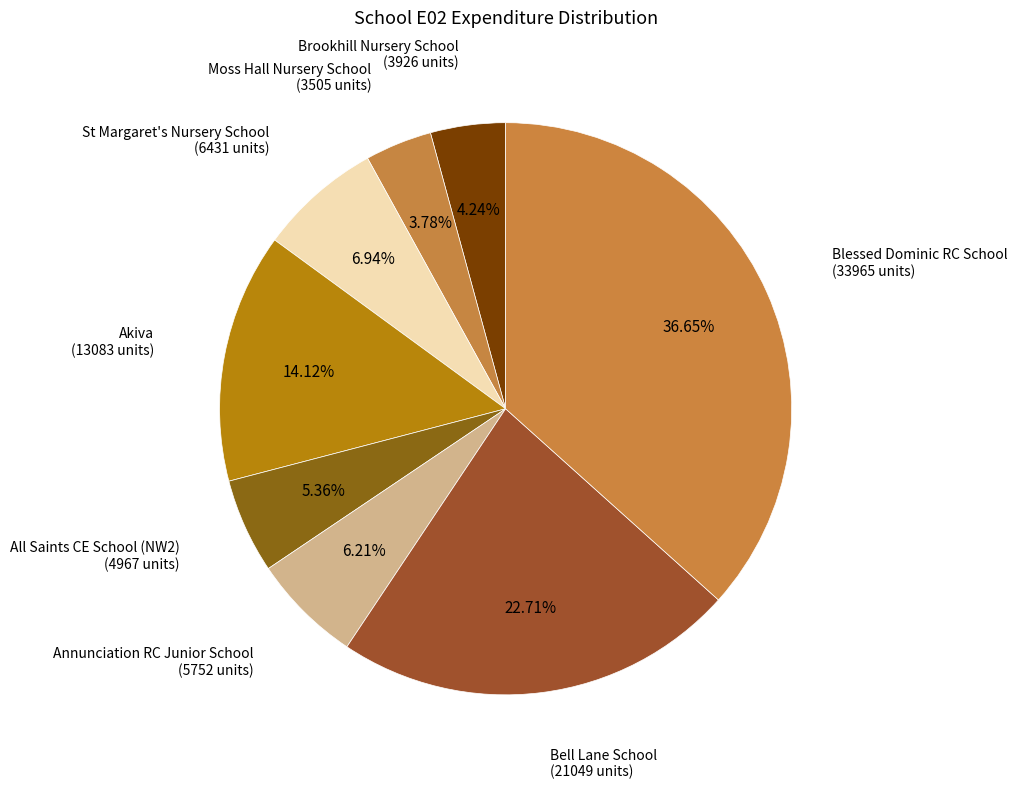

Is there any slice that represents more than half of the pie?

No